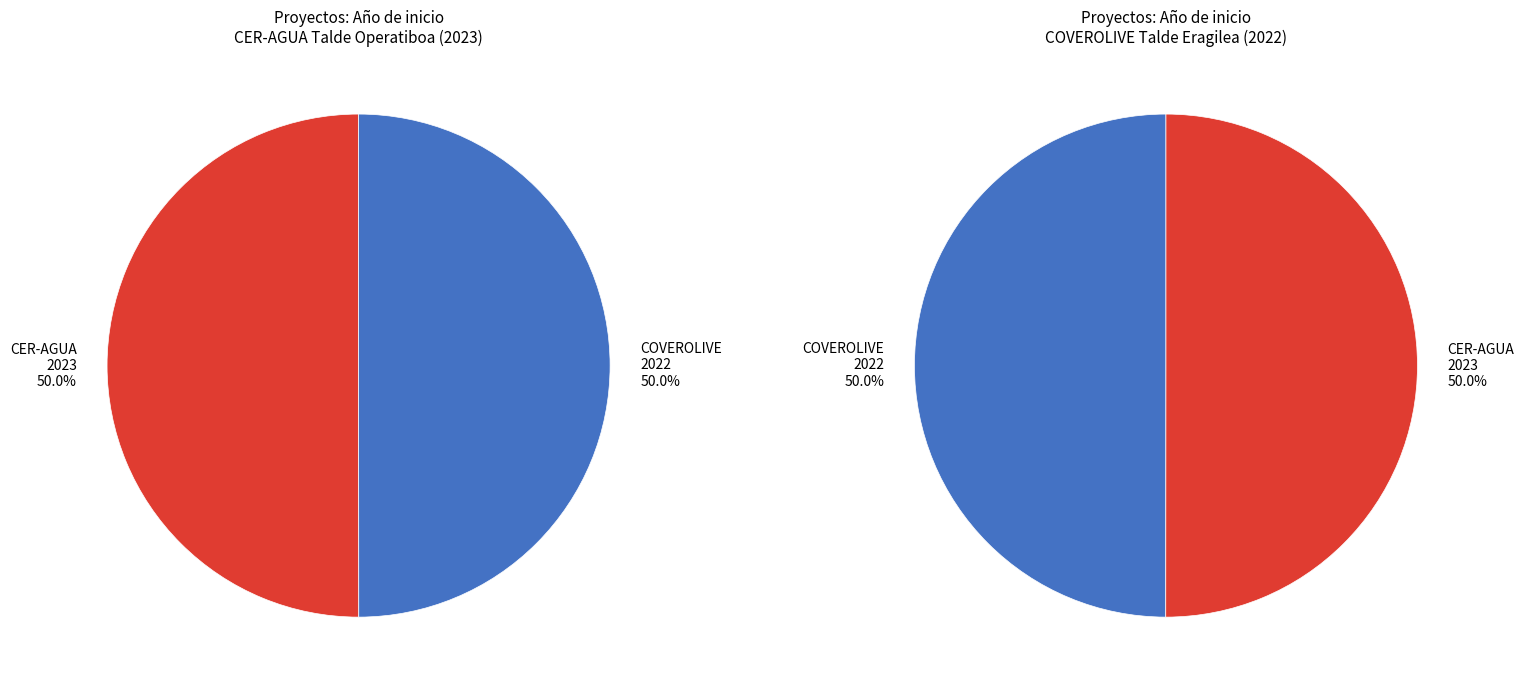

Is the sum of COVEROLIVE and CER-AGUA greater than half?

Yes